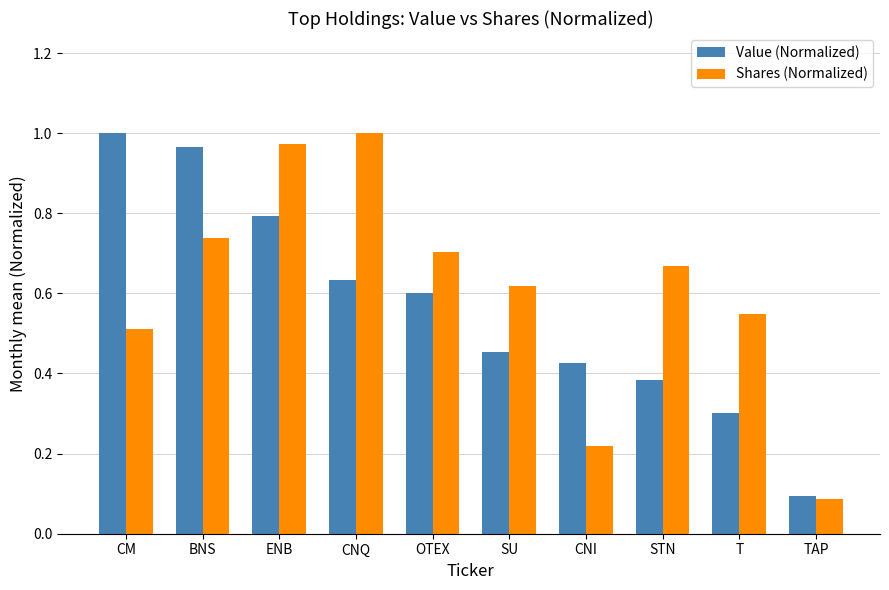

True or false: Shares (Normalized) has a value of 0.9 at CM.

False